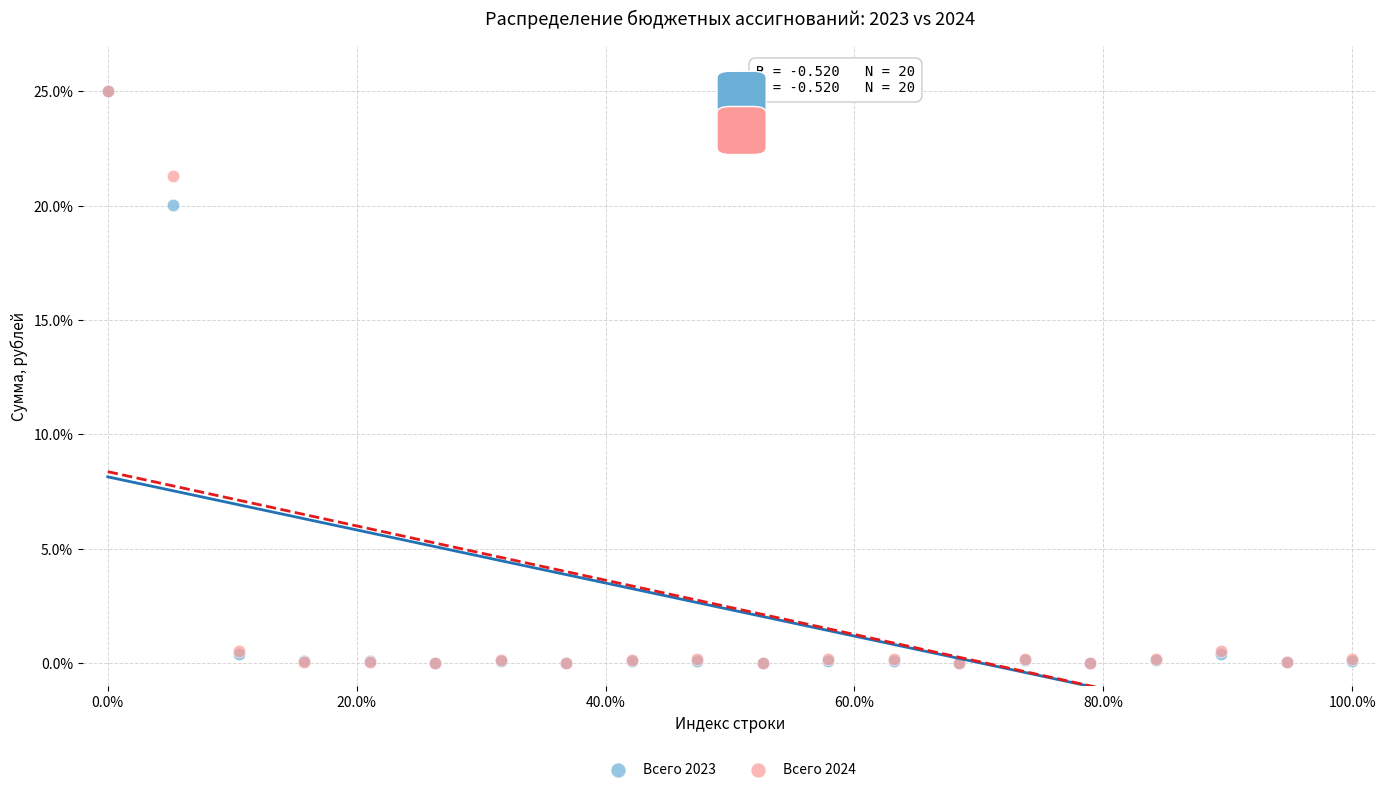

Across all series, what Y value is closest to 12?

20.0